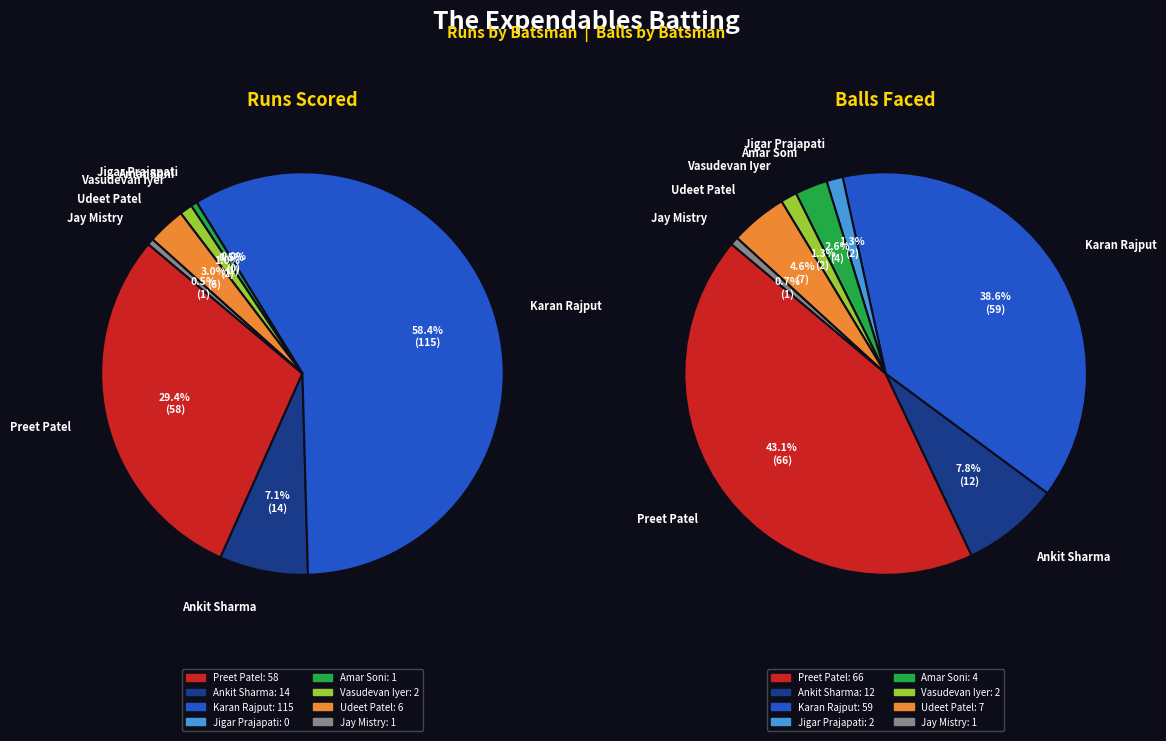

Is it true that Vasudevan Iyer is 11% of the pie?

False